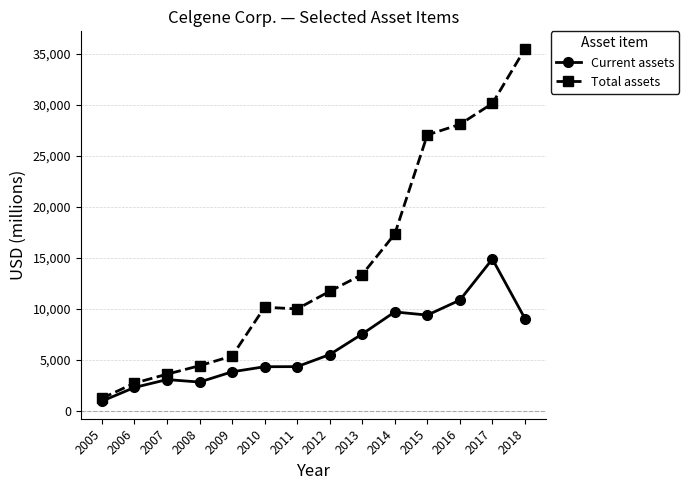

The Current assets series shows 9067 at 2018. True or false?

True